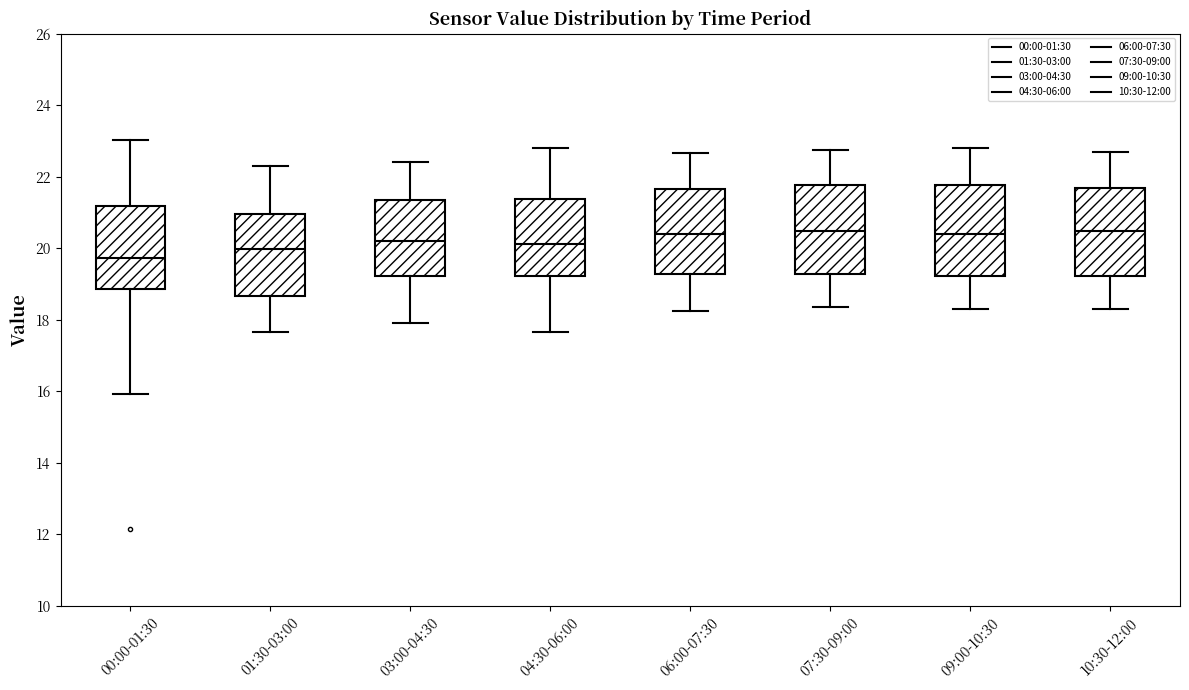

Reading left to right, transcribe this box plot: for each box, give where its median line is, the range the box spans, and where its two whiskers end, as read against the y-axis. The values are not printed on the chart, so give them approximately, as read against the axis.

00:00-01:30: median 19.8, box 18.8 to 21.2, whiskers 16.0 to 23.0
01:30-03:00: median 20.0, box 18.6 to 21.0, whiskers 17.6 to 22.4
03:00-04:30: median 20.2, box 19.2 to 21.4, whiskers 18.0 to 22.4
04:30-06:00: median 20.2, box 19.2 to 21.4, whiskers 17.6 to 22.8
06:00-07:30: median 20.4, box 19.2 to 21.6, whiskers 18.2 to 22.6
07:30-09:00: median 20.4, box 19.2 to 21.8, whiskers 18.4 to 22.8
09:00-10:30: median 20.4, box 19.2 to 21.8, whiskers 18.4 to 22.8
10:30-12:00: median 20.4, box 19.2 to 21.6, whiskers 18.4 to 22.8